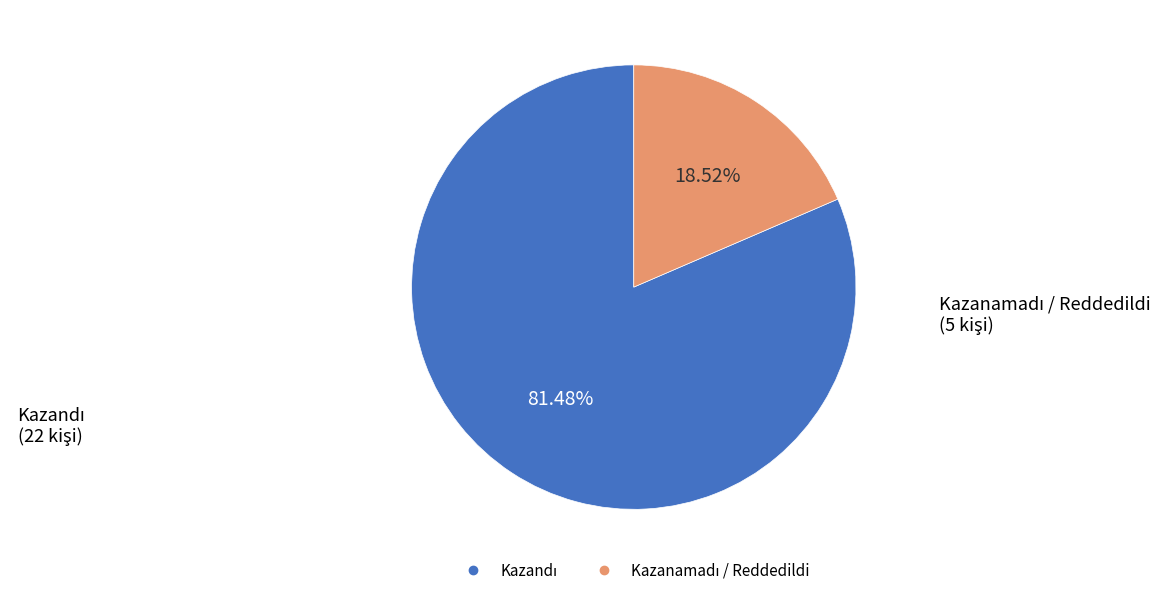

Is there any slice that represents more than half of the pie?

Yes